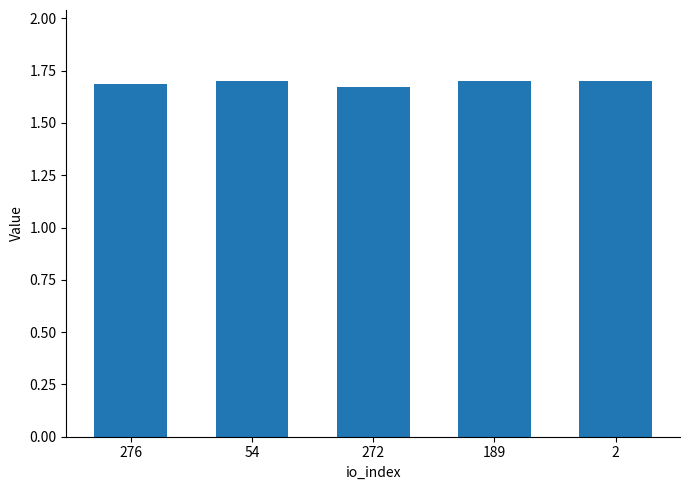

What is the label of the 4th bar from the left?

189